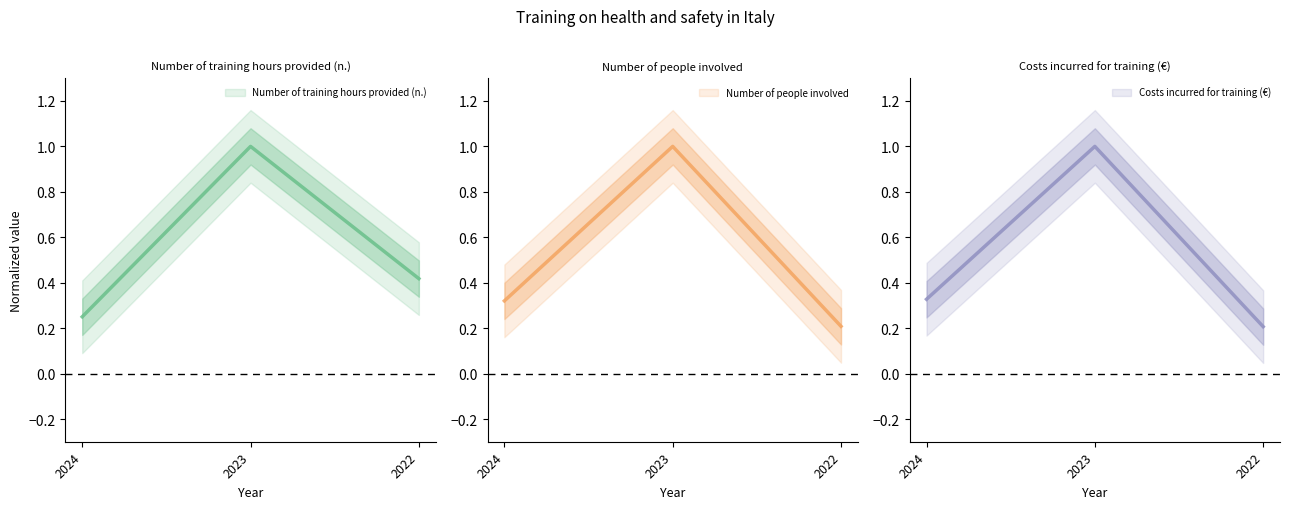

Is the value of Number of training hours provided (n.) at 2023 greater than the value of Number of people involved at 2024?

Yes